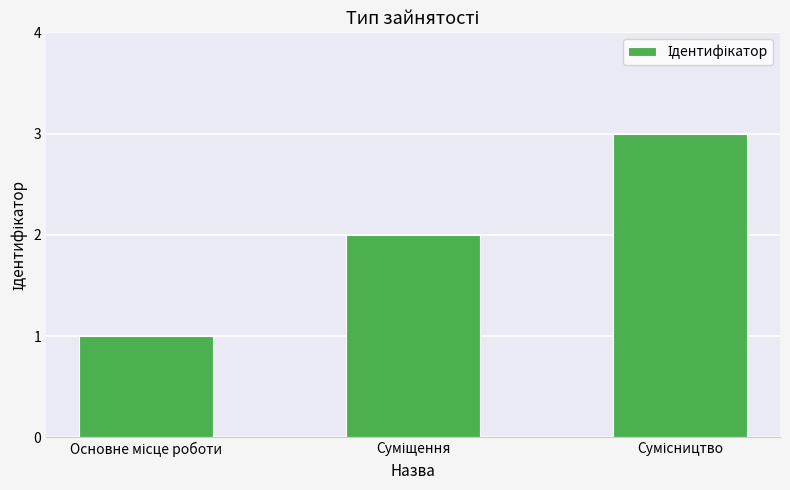

What is the difference between the maximum and minimum values?

2